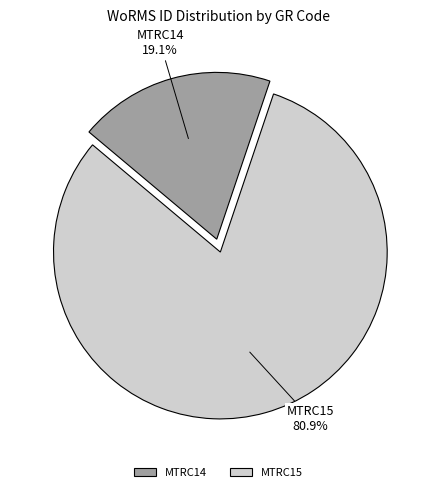

Is there a majority slice in this chart?

Yes